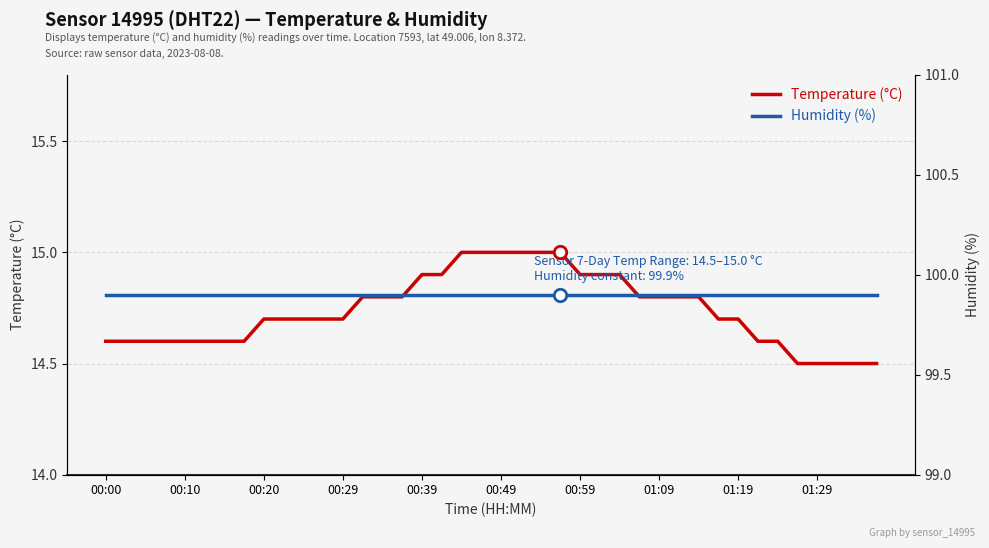

Which series has the widest spread of Y values?

temperature